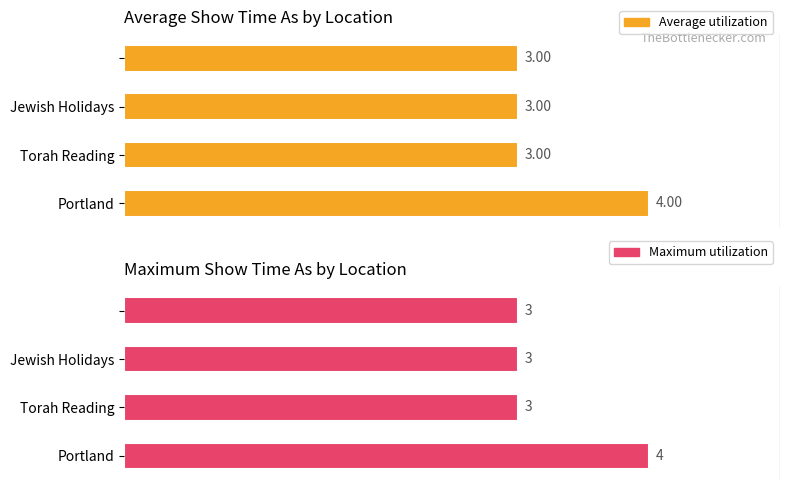

Which series has the largest total across all categories?

Maximum utilization